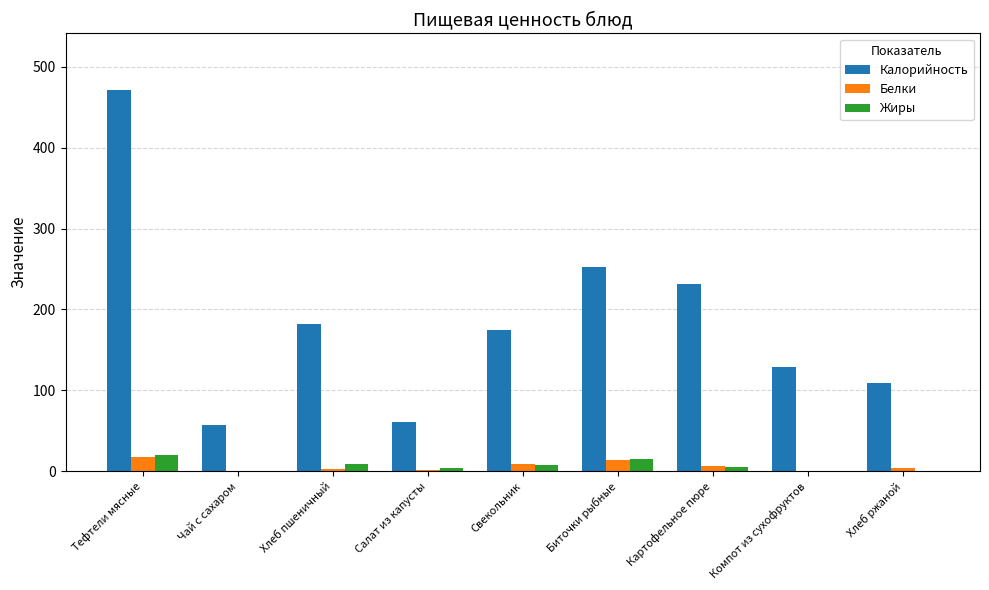

Which series changed the most between Тефтели мясные and Свекольник?

Калорийность